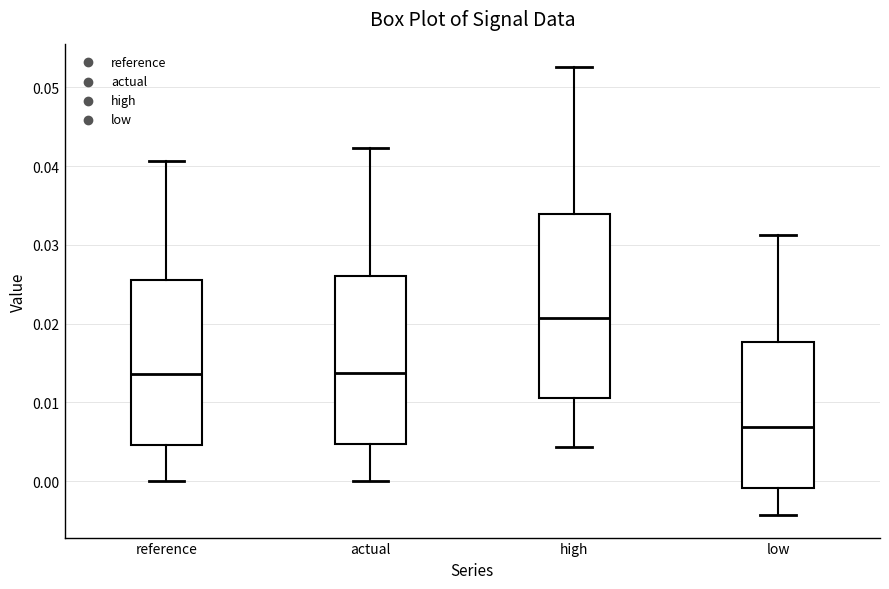

Where does the median line of the box for high sit on the y-axis? The values are not printed on the chart, so give them approximately, as read against the axis.

0.021